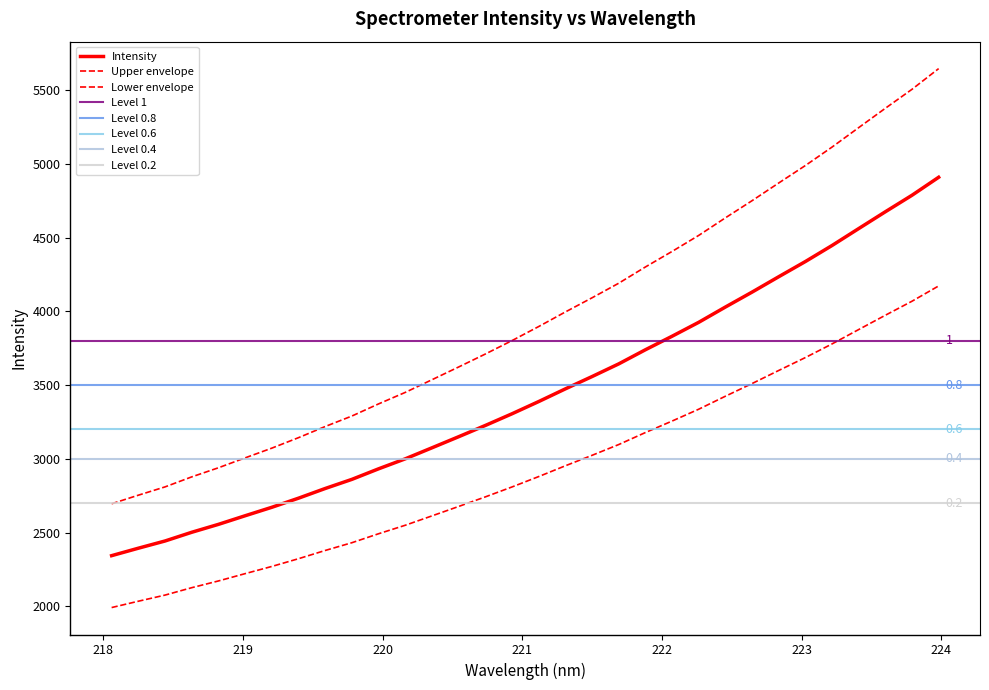

What position from the left is 218.442?

3